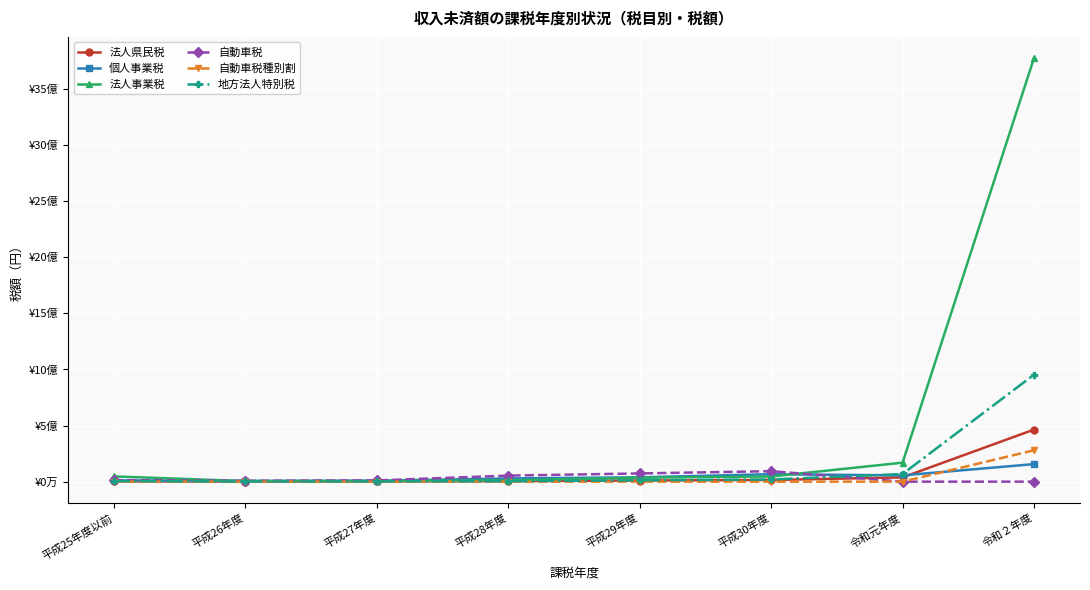

Which series ends up on top after the final intersection of 自動車税 and 個人事業税?

個人事業税